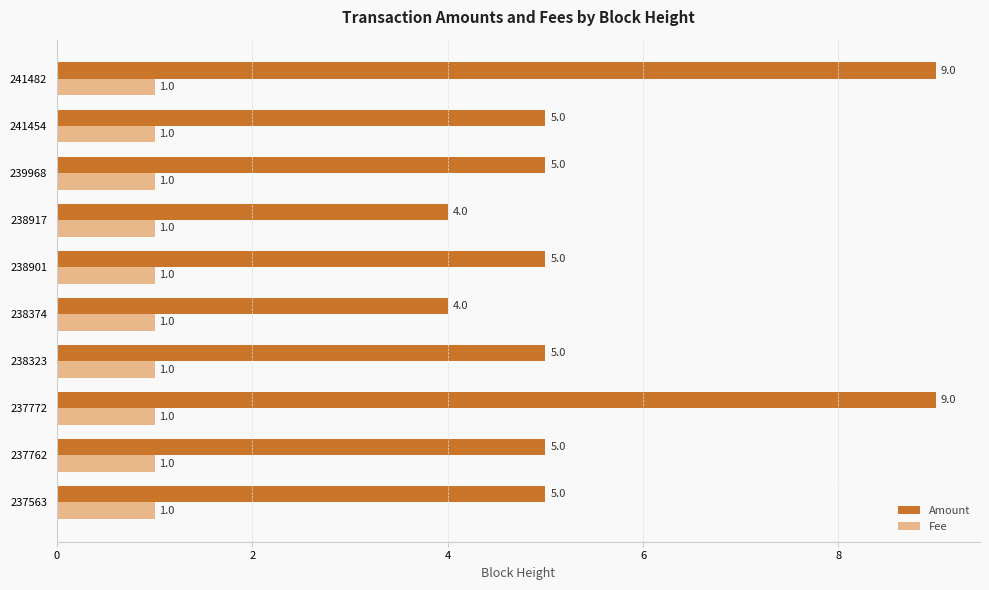

At how many categories does at least one series exceed 2?

10